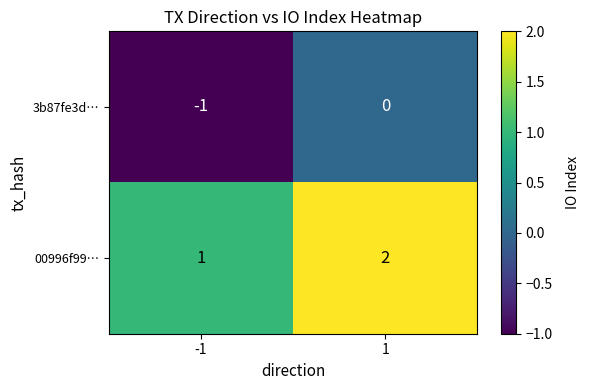

Is the value of 00996f99… at -1 greater than the value of 3b87fe3d… at 1?

Yes